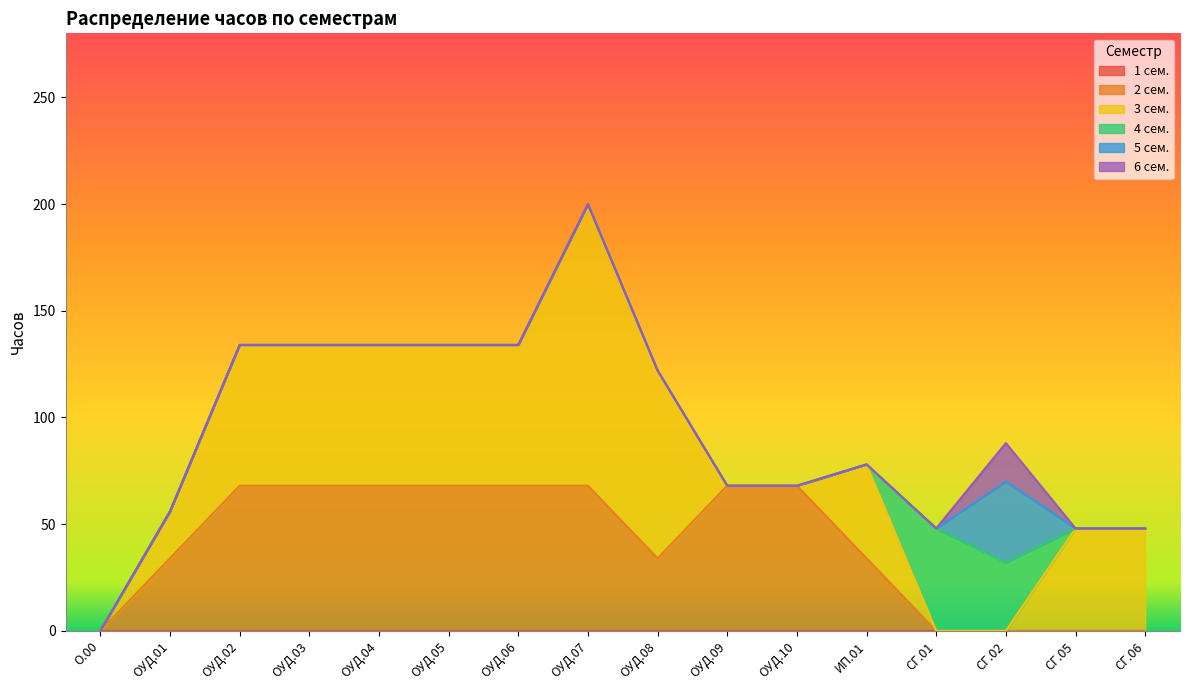

Which series has the widest spread of values?

3 сем.